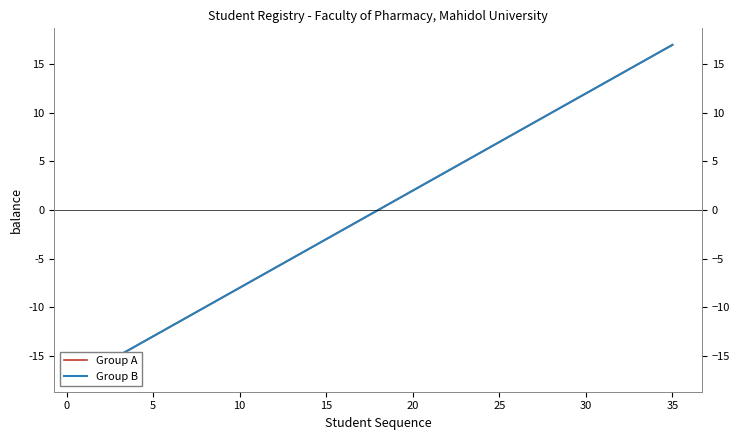

Rank the series at 10 from highest to lowest value.

Group A, Group B